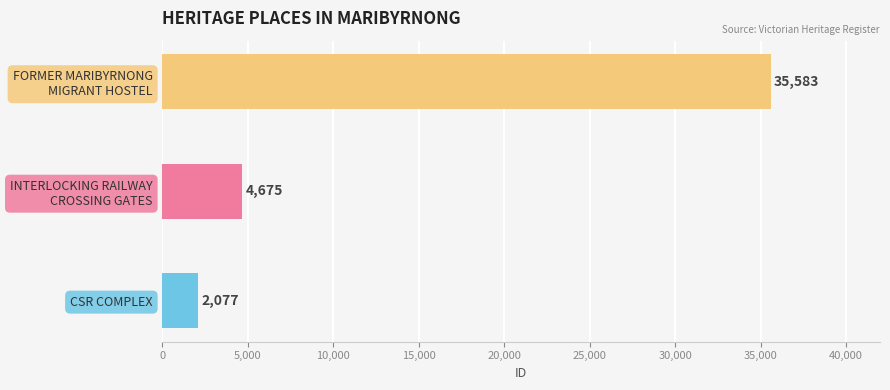

Reading top to bottom, list all the values displayed in this chart.

35583	4675	2077